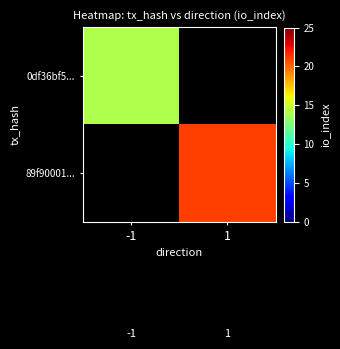

Which category has the lowest value in the 89f90001... series?

-1